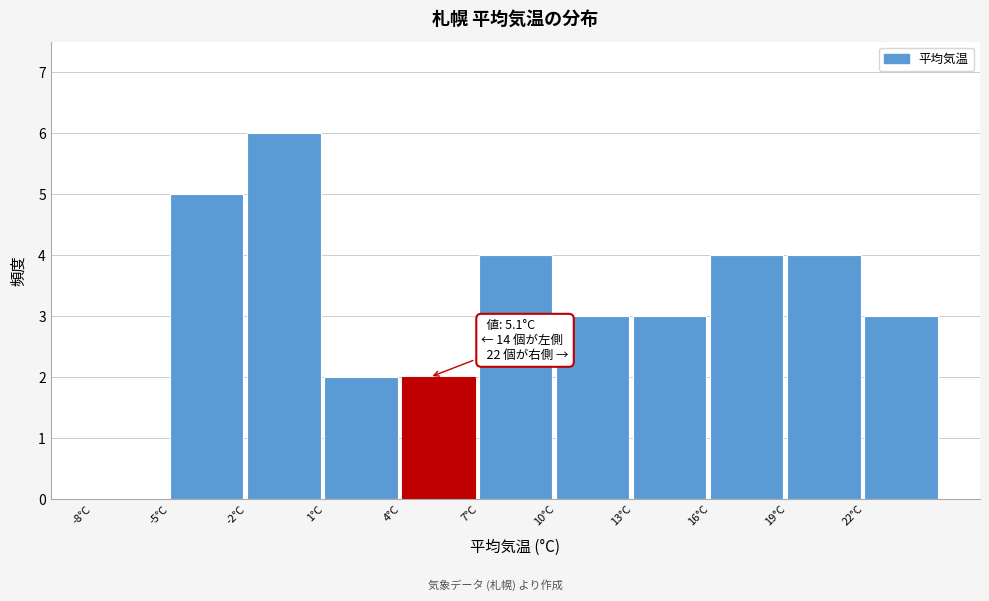

Over which range of the x-axis is the bar tallest?

-2 to 1